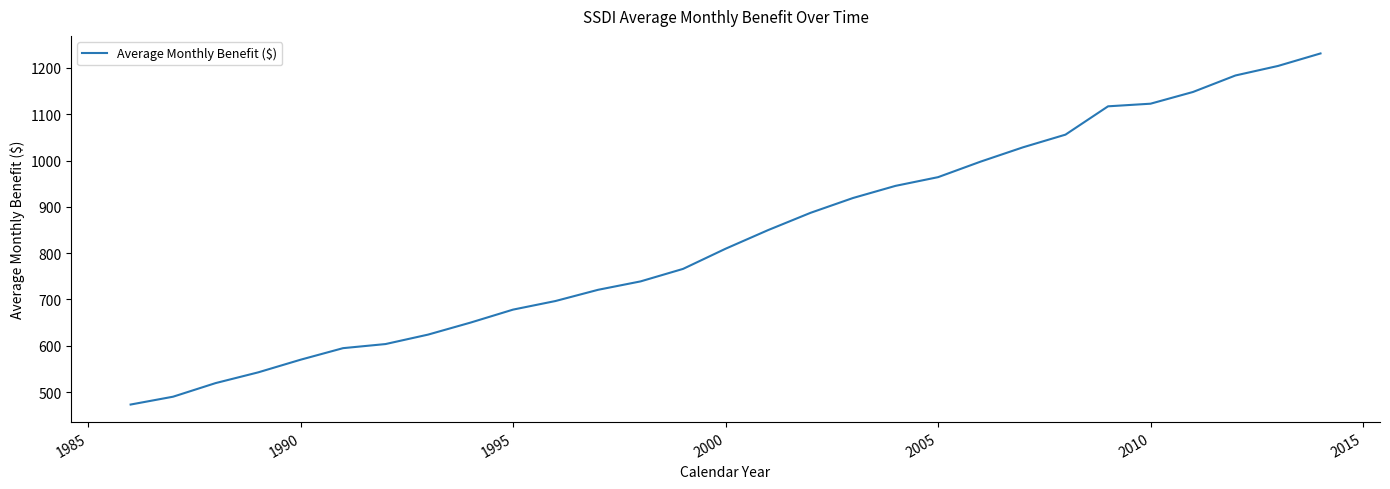

What is the maximum value shown in the chart?

1231.4